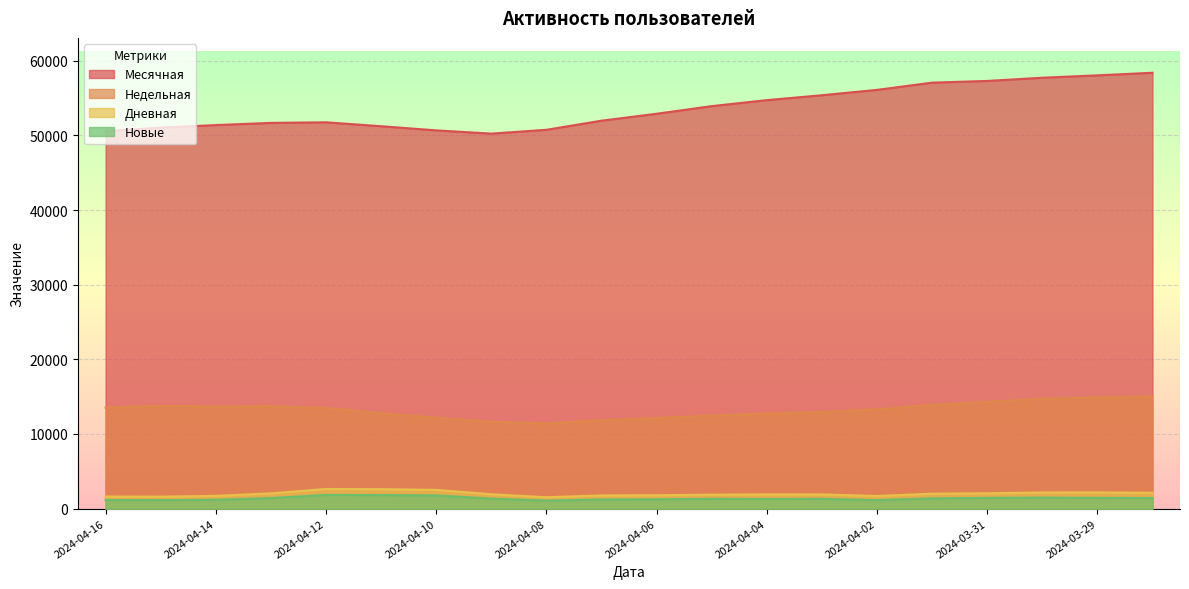

In Новые, how many points are lower than both neighbors (excluding endpoints)?

4